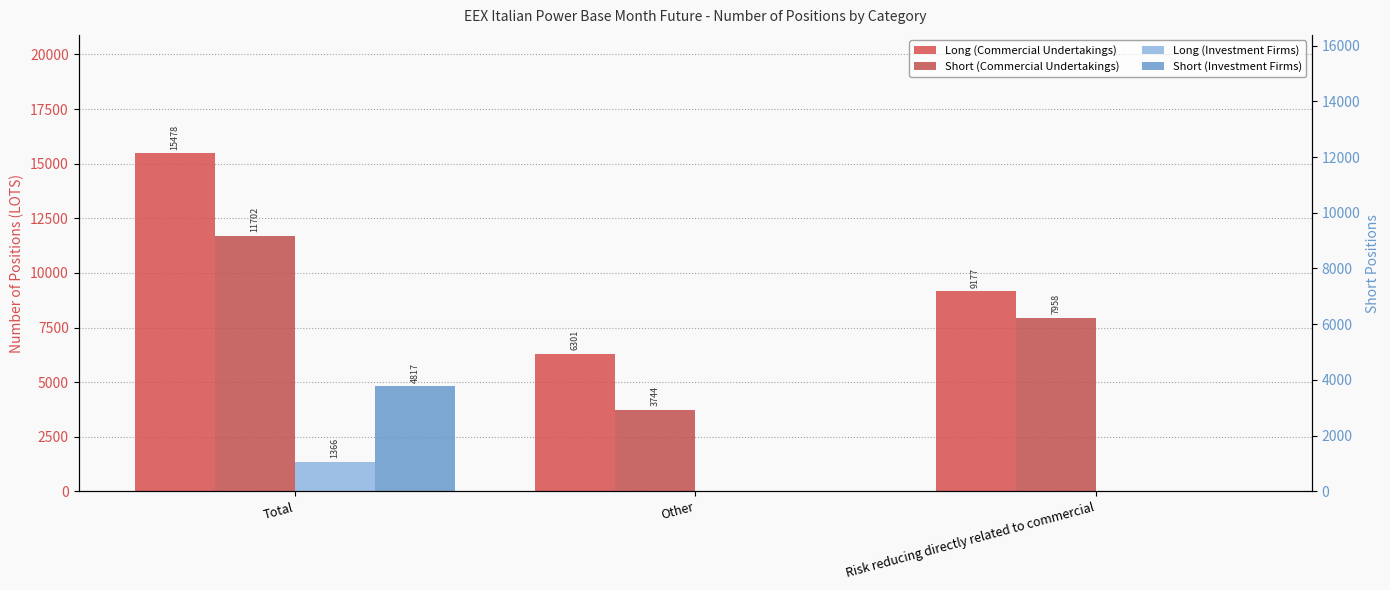

How many bars are there in each group?

4